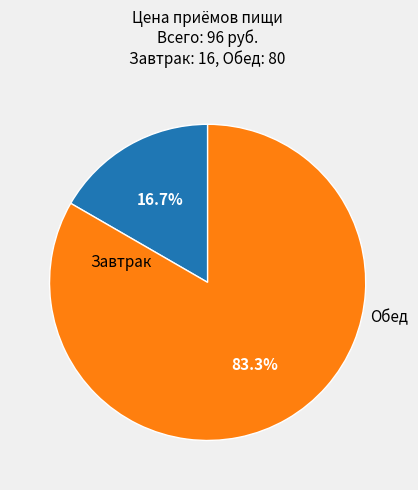

The Обед slice represents 74% of the pie. True or false?

False